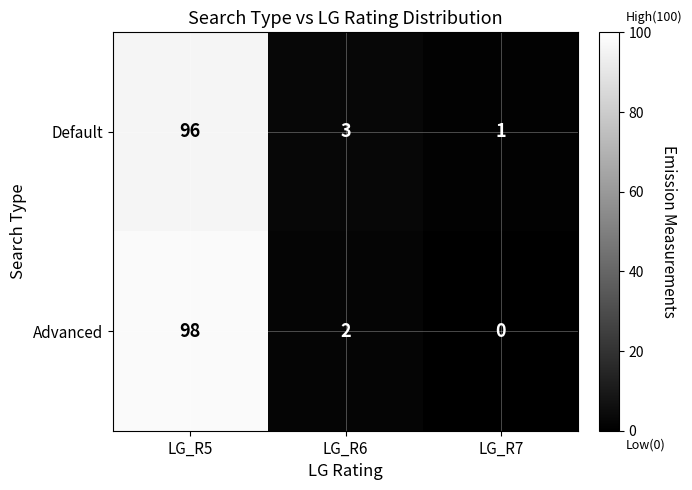

Which label corresponds to the smallest value in the chart?

LG_R7